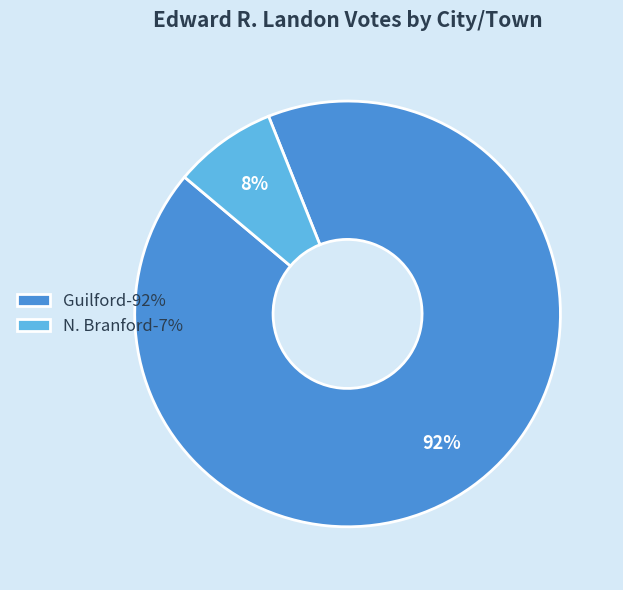

Do Guilford and N. Branford together represent more than half of the pie?

Yes